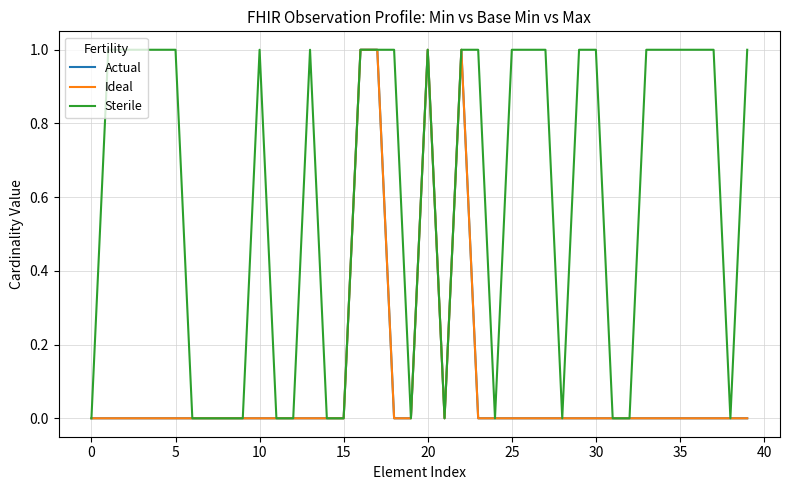

How many lines are shown in the chart?

3